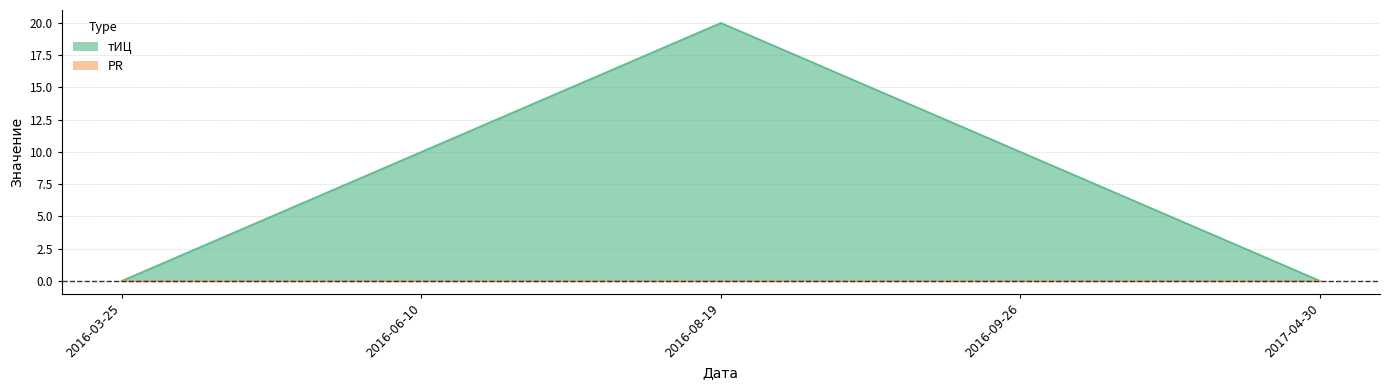

What is the average value?

8